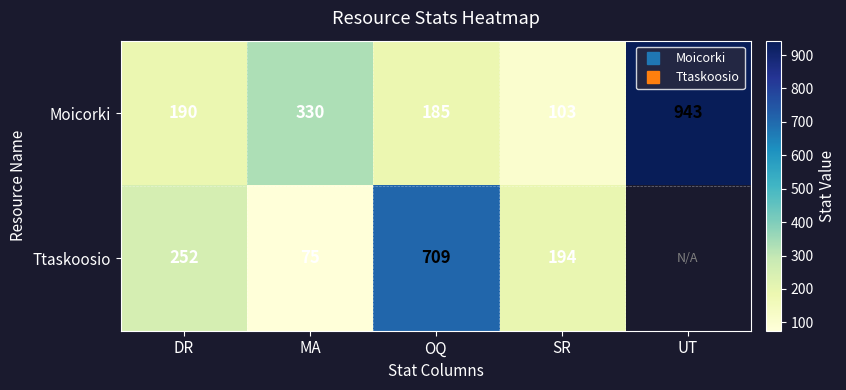

What is the minimum value for Ttaskoosio?

75.0